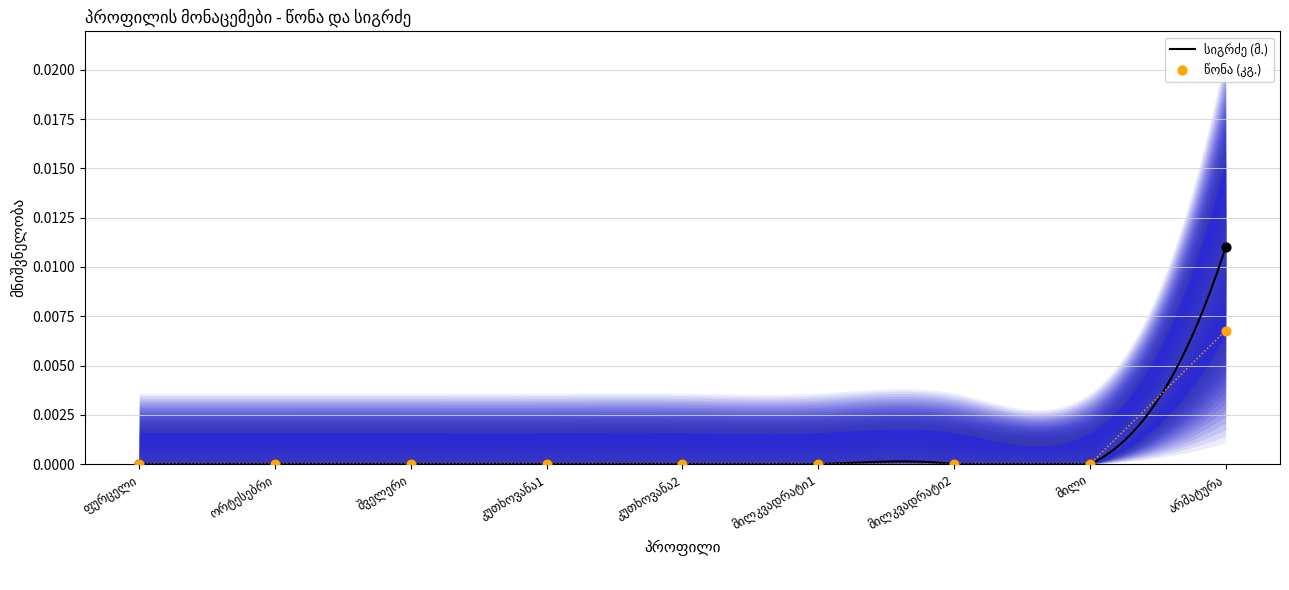

Which series has the widest spread of Y values?

სიგრძე (მ.)